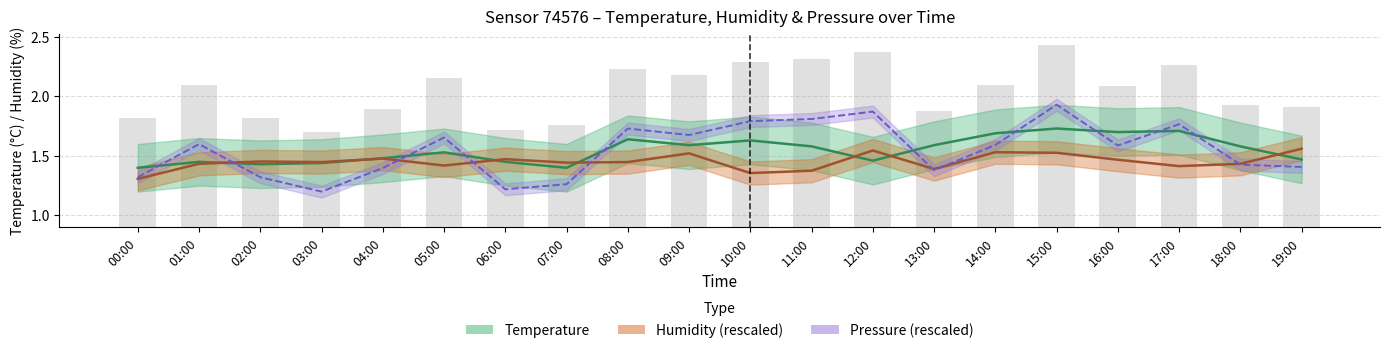

At how many categories does at least one series exceed 1?

20